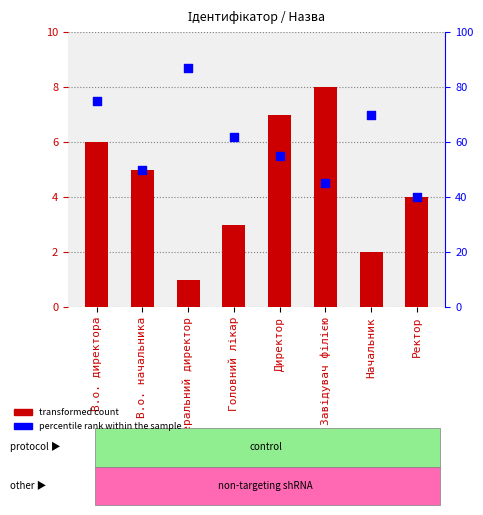

What is the total value across all series at В.о. директора?

81